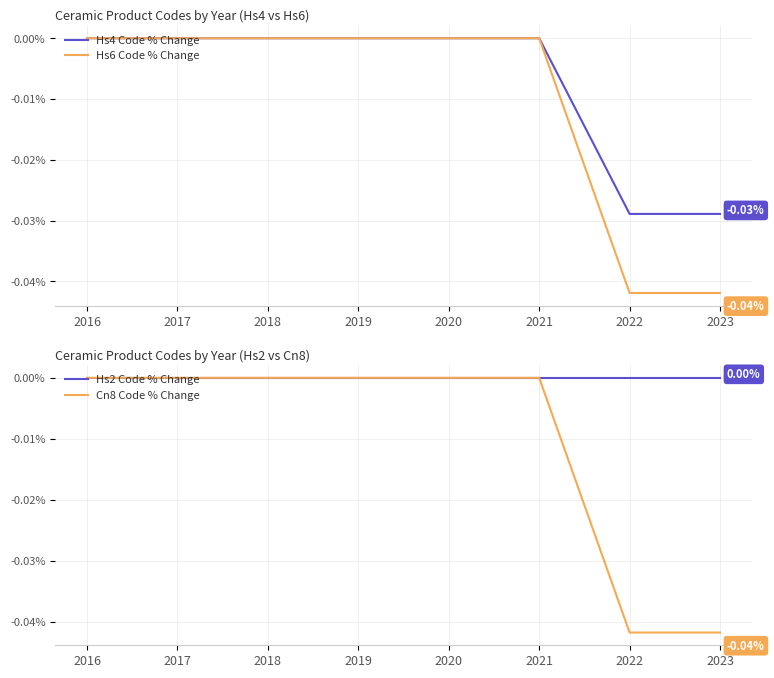

Reading left to right, list all the values displayed in this chart.

Hs4 Code % Change: 0.0	0.0	0.0	0.0	0.0	0.0	-0.0	-0.0
Hs6 Code % Change: 0.0	0.0	0.0	0.0	0.0	0.0	-0.0	-0.0
Hs2 Code % Change: 0.0	0.0	0.0	0.0	0.0	0.0	0.0	0.0
Cn8 Code % Change: 0.0	0.0	0.0	0.0	0.0	0.0	-0.0	-0.0